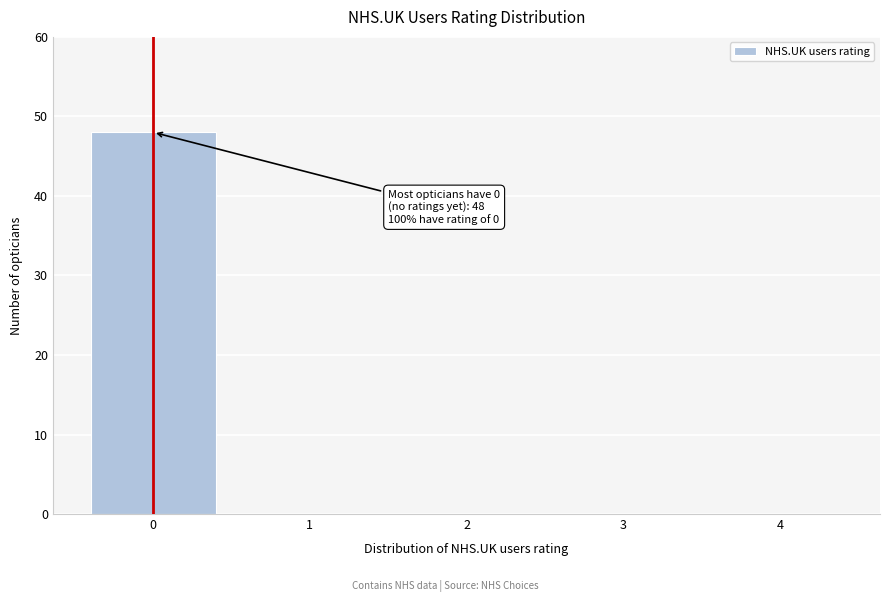

Reading left to right, list all the values displayed in this chart.

0=48	1=0	2=0	3=0	4=0